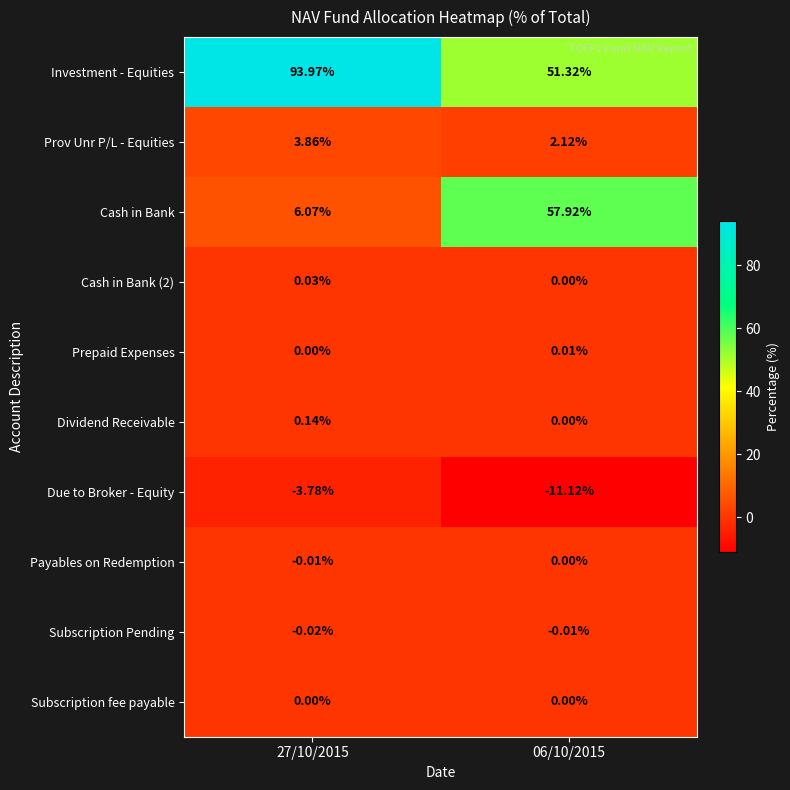

Which series has the largest range (max minus min)?

Cash in Bank